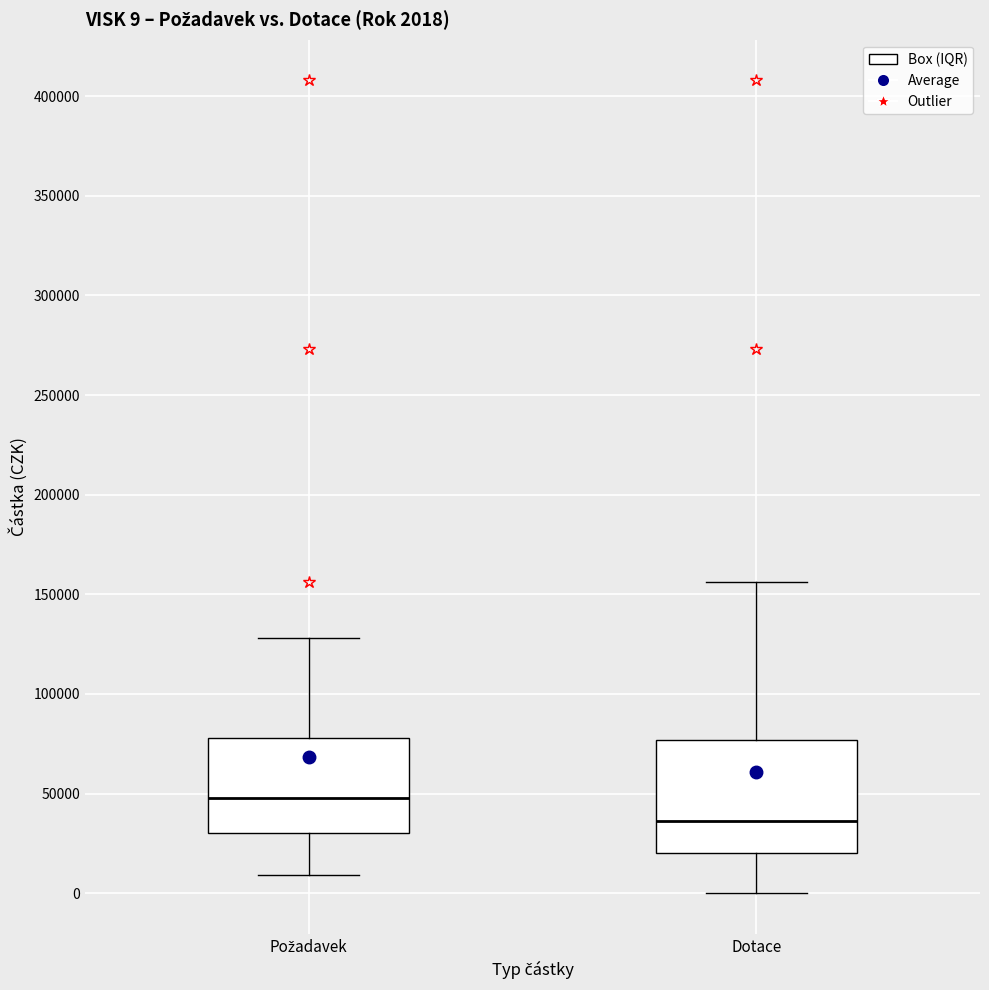

Which box's median line is the lowest?

Dotace